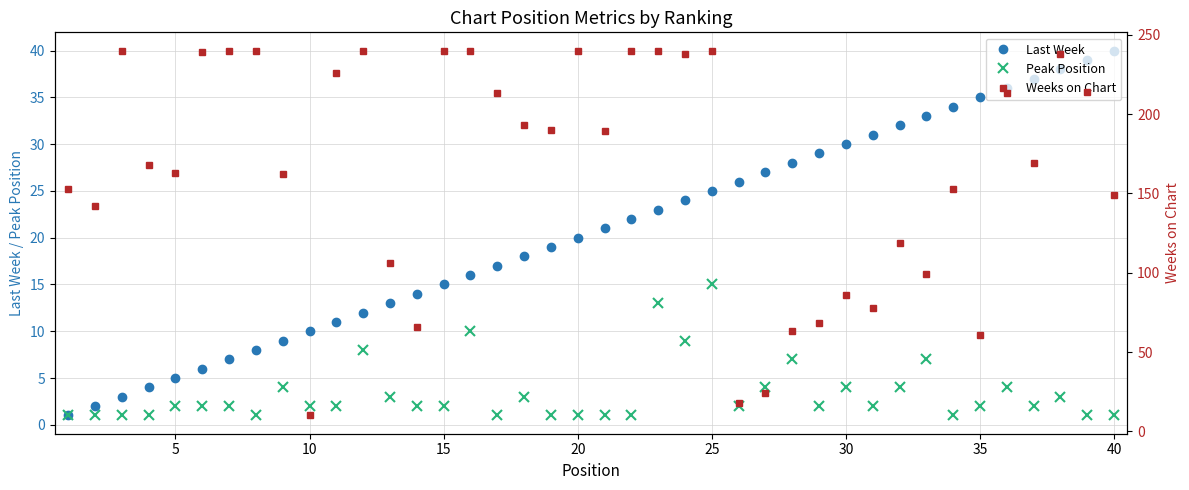

True or false: Last Week has more than 0 interior local peaks.

False